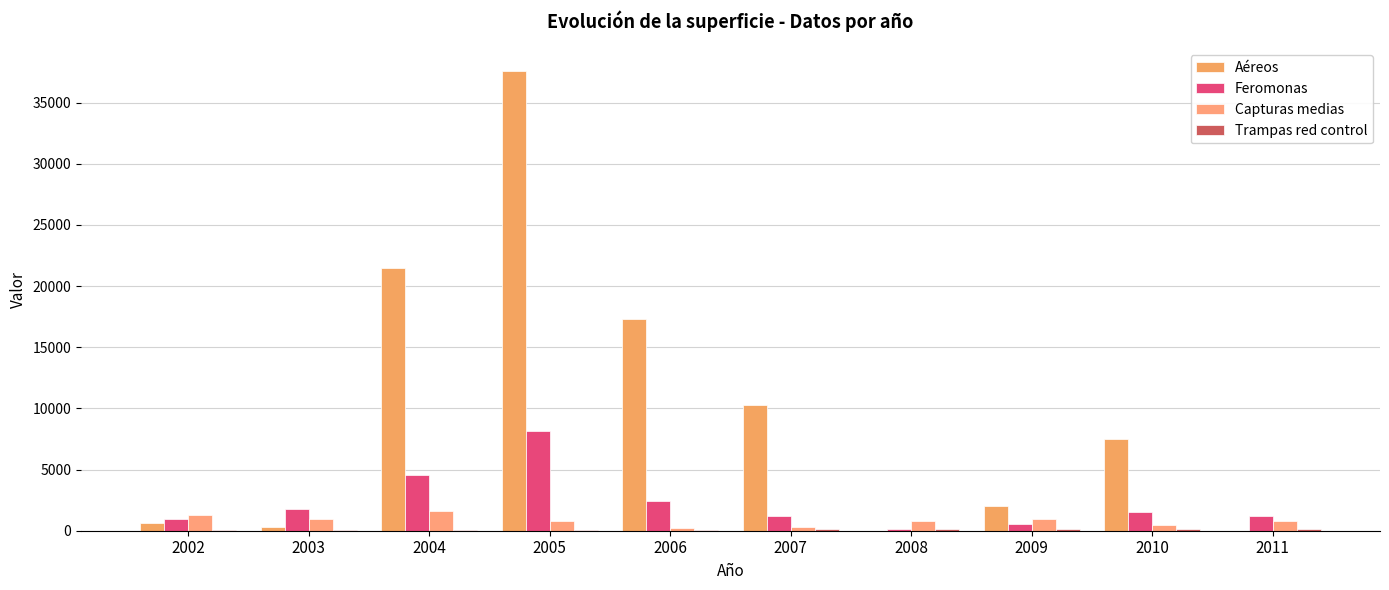

True or false: Feromonas has a value of 2167 at 2011.

False